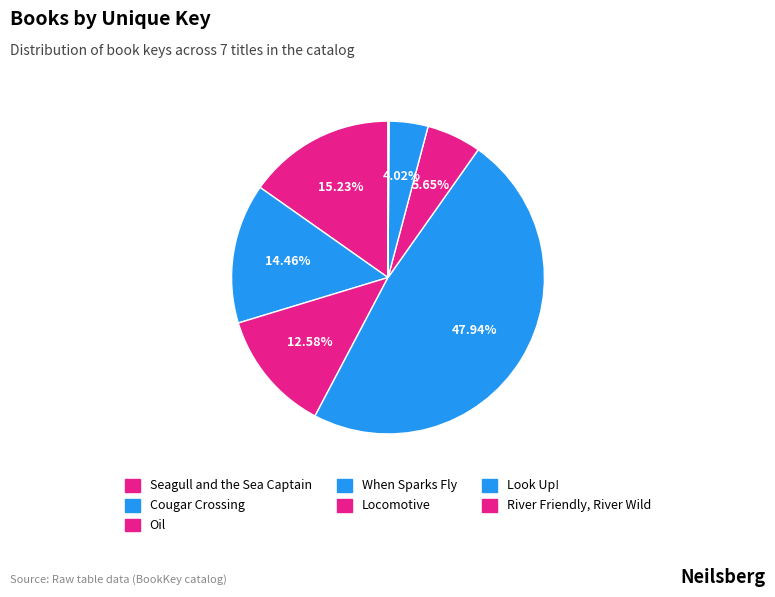

What percentage is the Look Up! slice, to the nearest percent?

4%